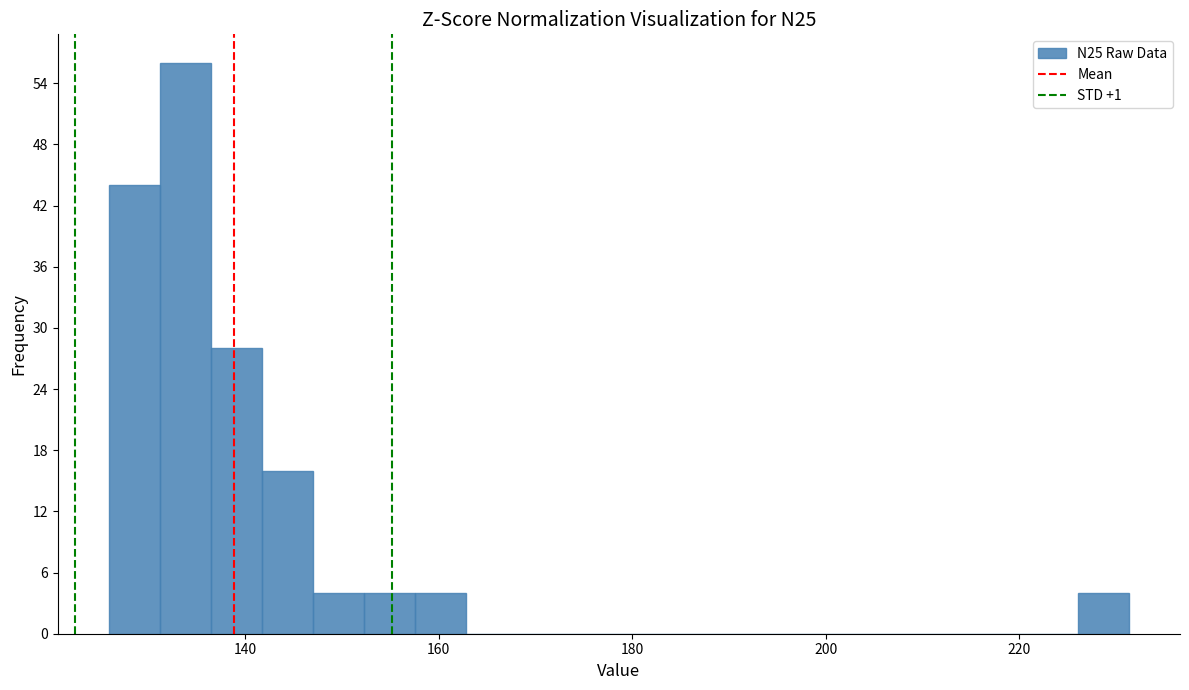

Around what value on the x-axis is the tallest bar? Give the approximate position of its centre, as read against the axis.

134